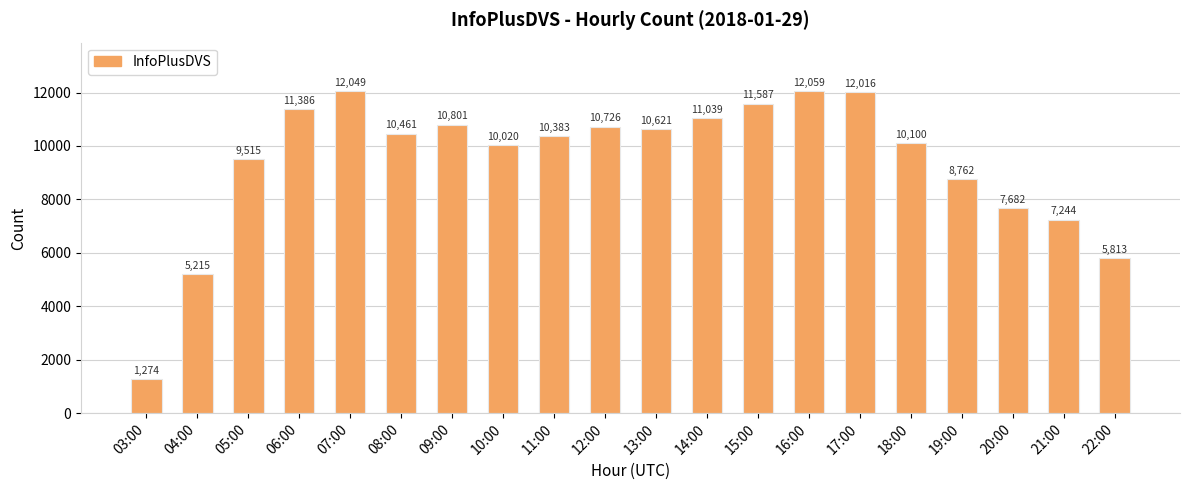

What is the approximate value at 11:00, to the nearest 100?

10400